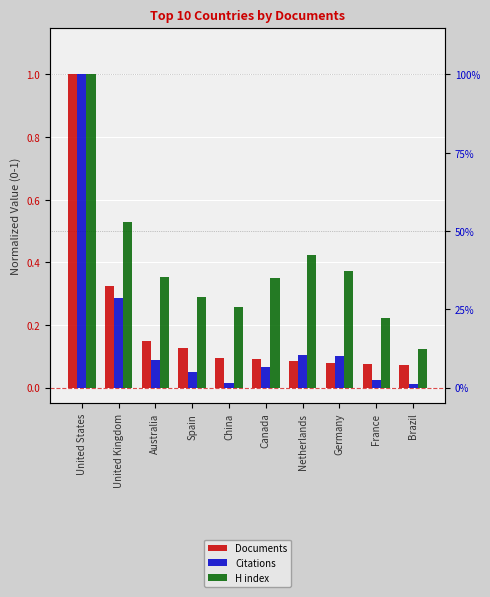

Rank the series at France from highest to lowest value.

H index, Documents, Citations